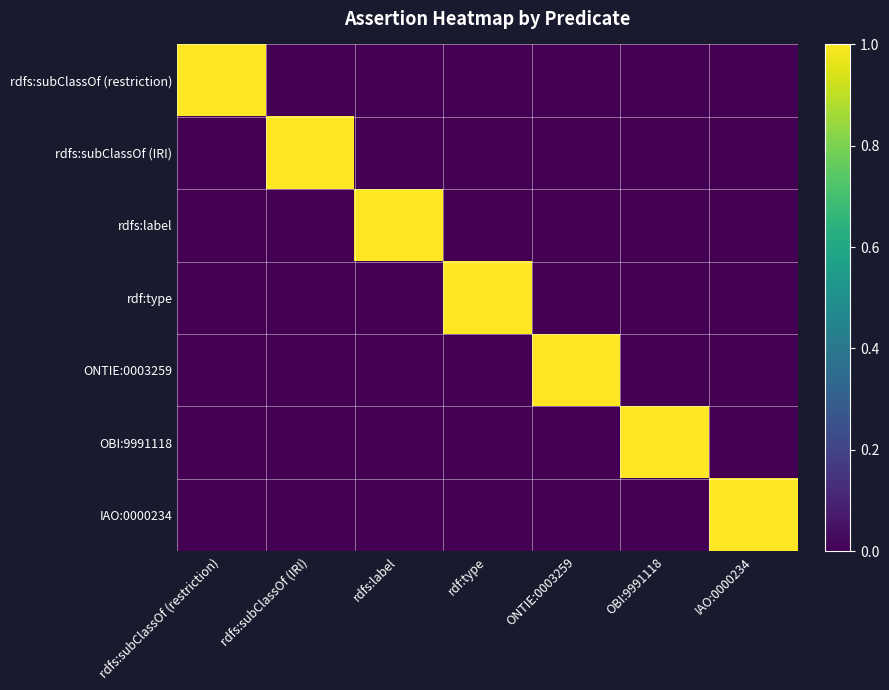

How many data points in ONTIE:0003259 are above 0?

1